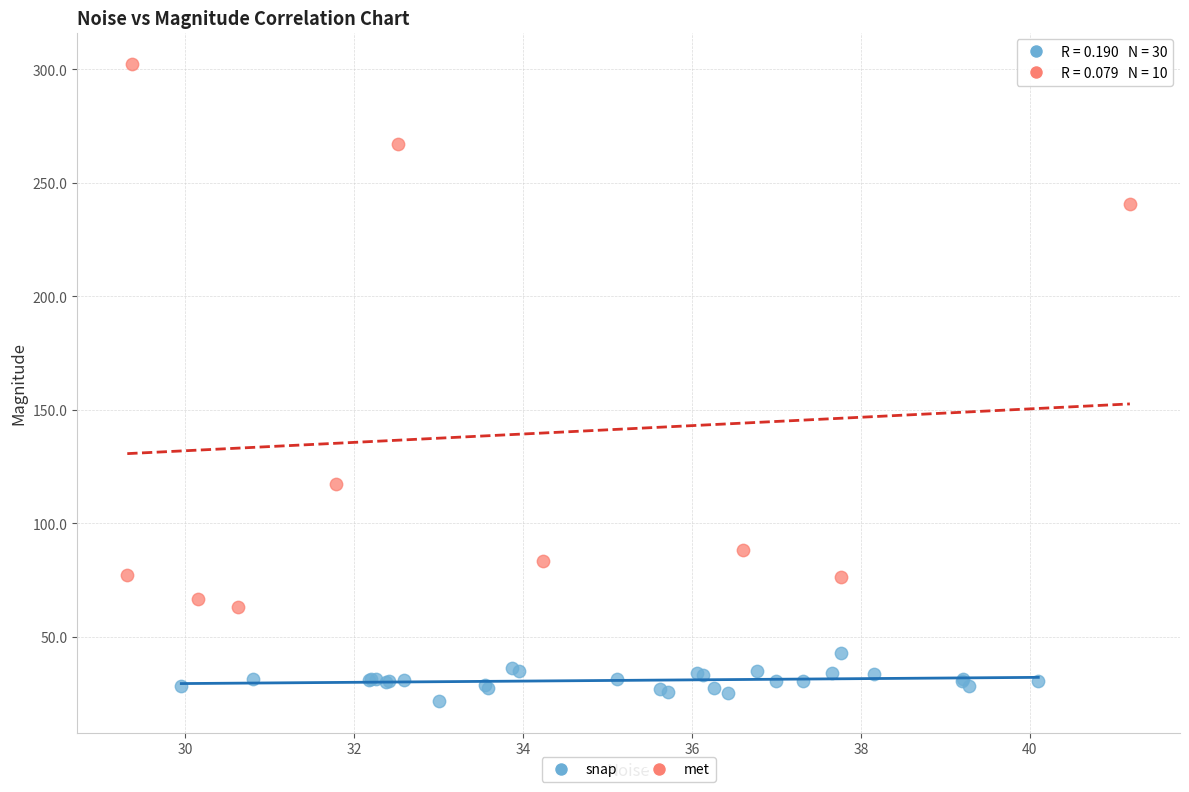

Which series contains the lowest Y value?

snap